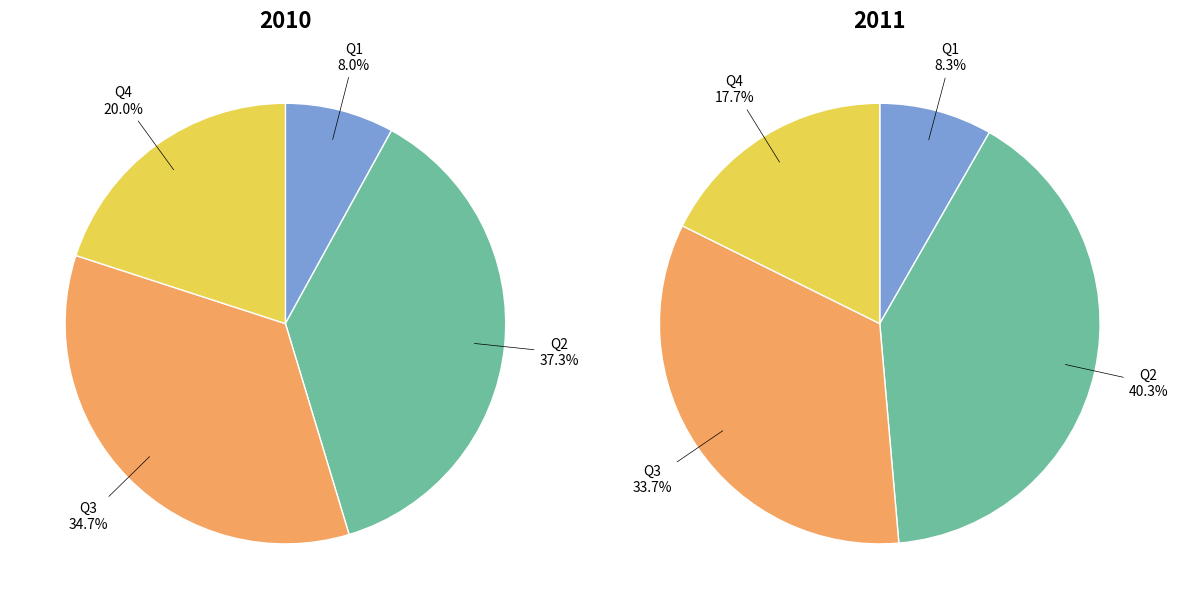

To the nearest percent, what is the average slice percentage?

25%